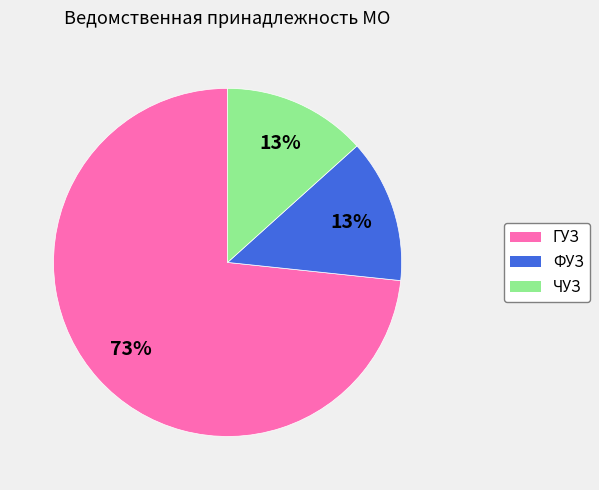

Which category accounts for the majority?

ГУЗ